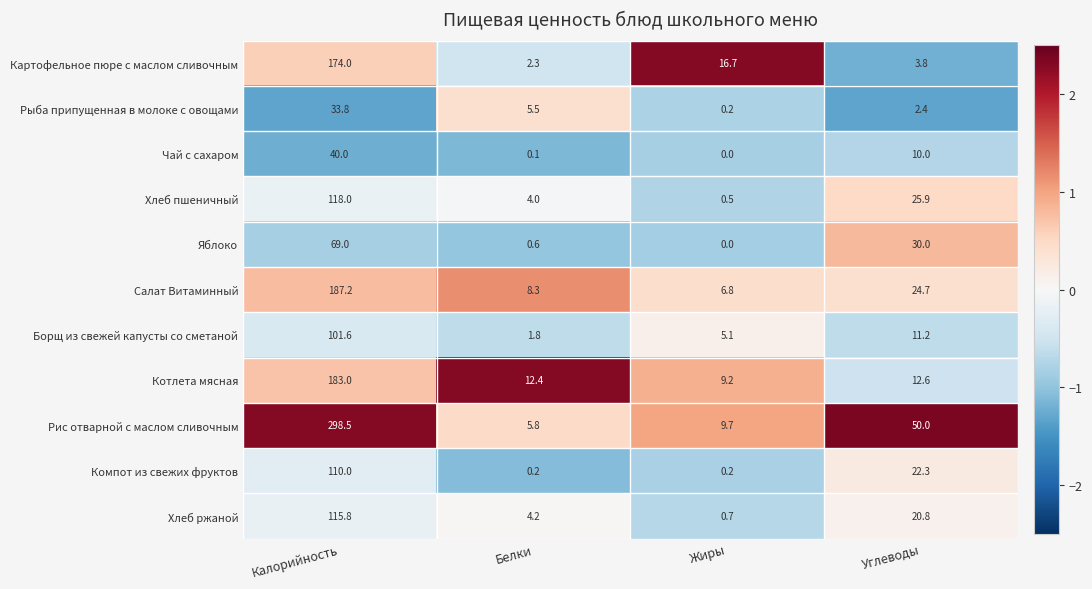

What is the average value of the Хлеб ржаной series?

35.4